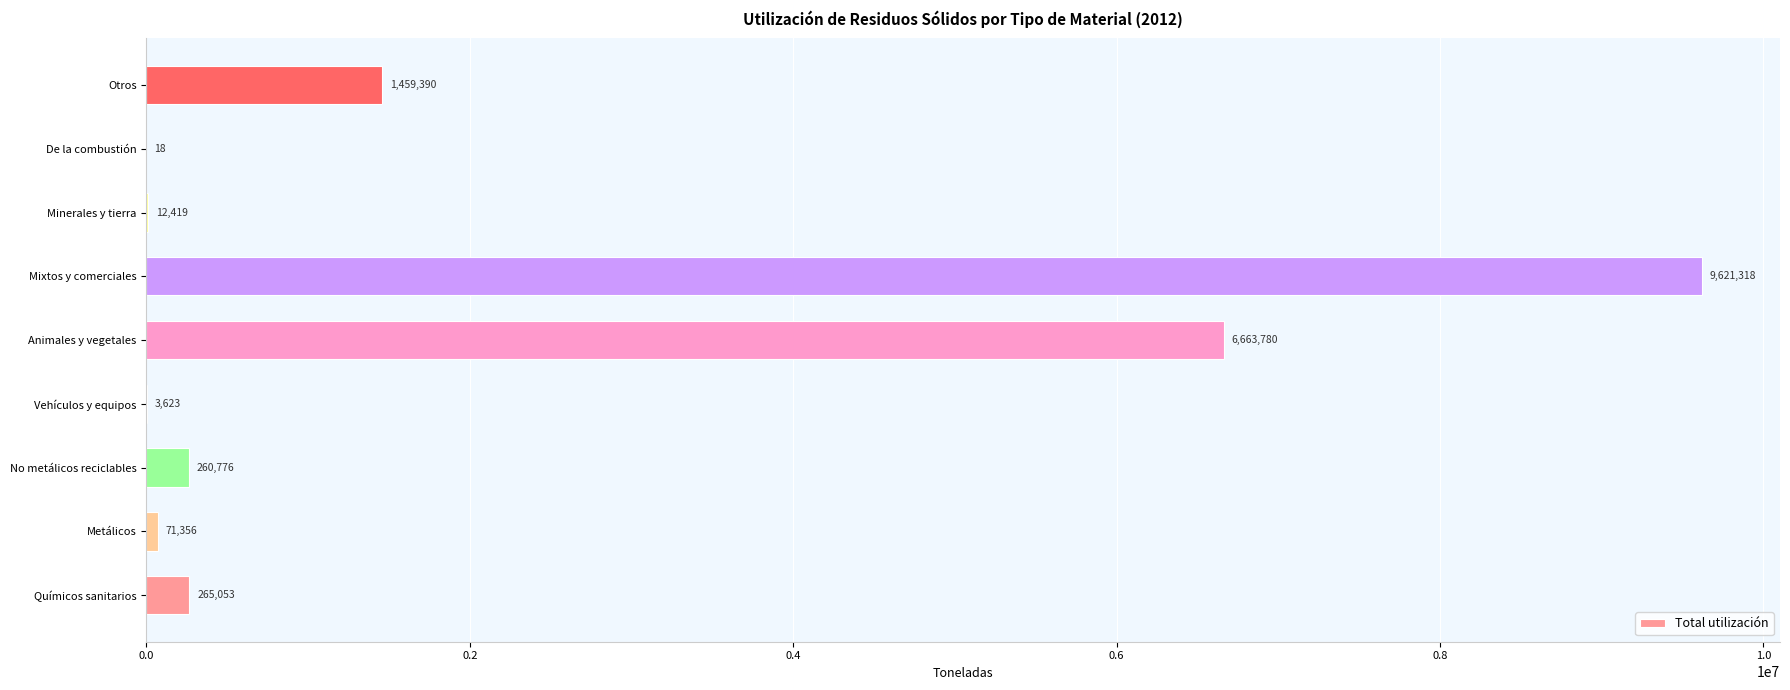

Is it true that the value at No metálicos reciclables is 260776.5?

True